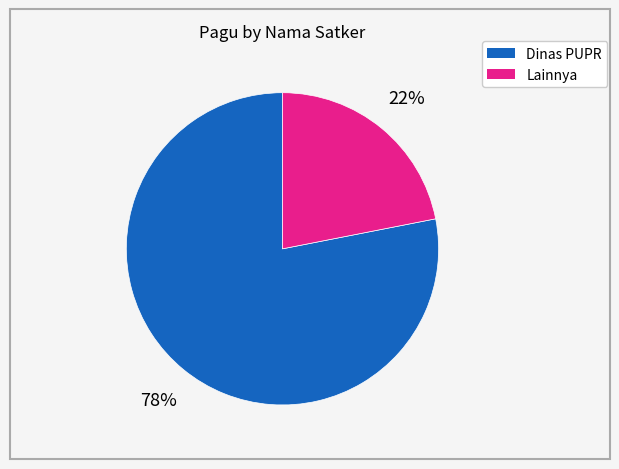

Is there a majority slice in this chart?

Yes